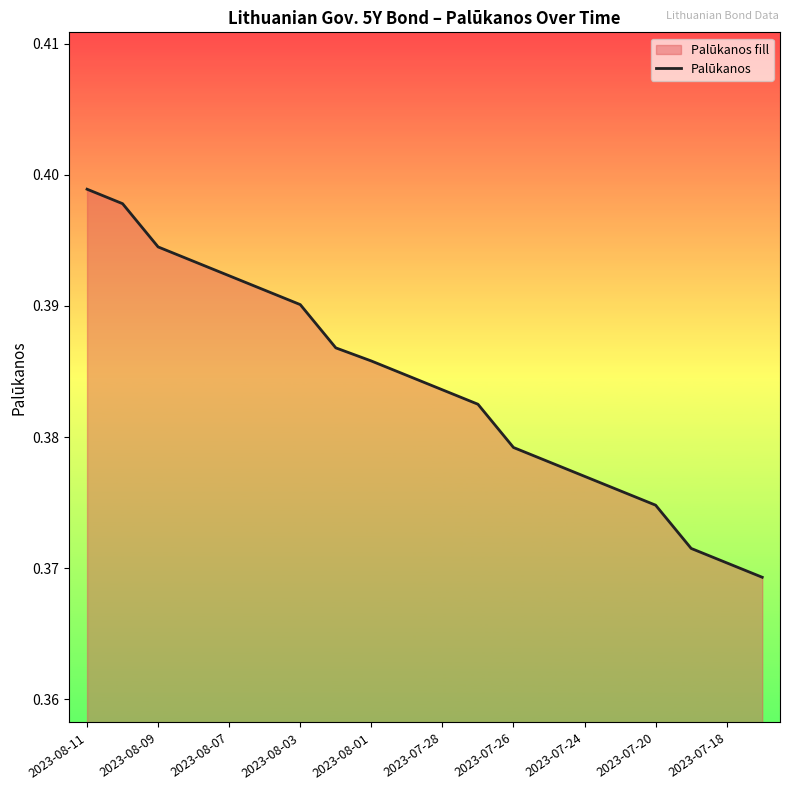

Between 2023-08-11 and 2023-08-09, which is larger?

2023-08-11